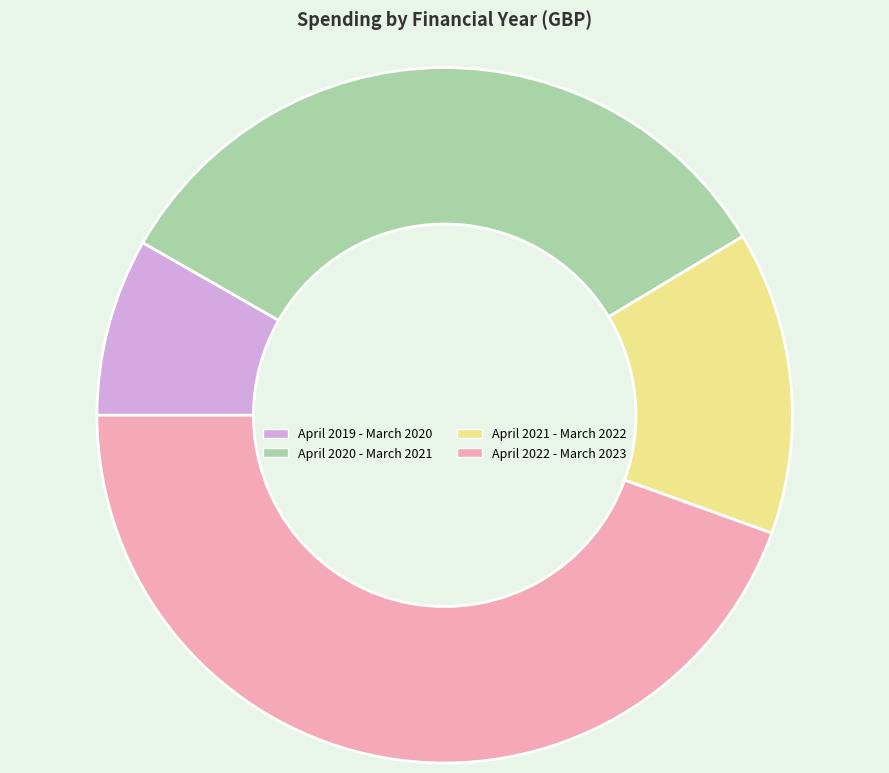

Rank the categories by value from lowest to highest.

April 2019 - March 2020, April 2021 - March 2022, April 2020 - March 2021, April 2022 - March 2023